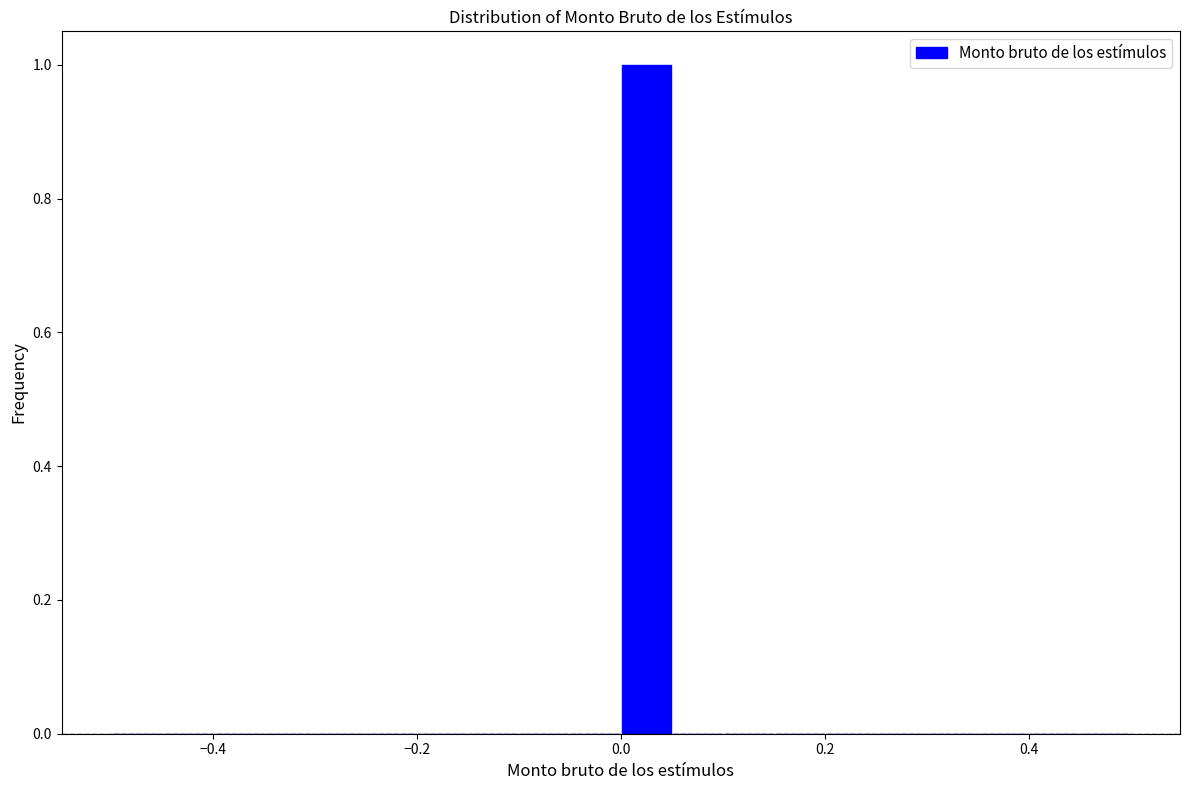

Around what value on the x-axis is the tallest bar? Give the approximate position of its centre, as read against the axis.

0.02